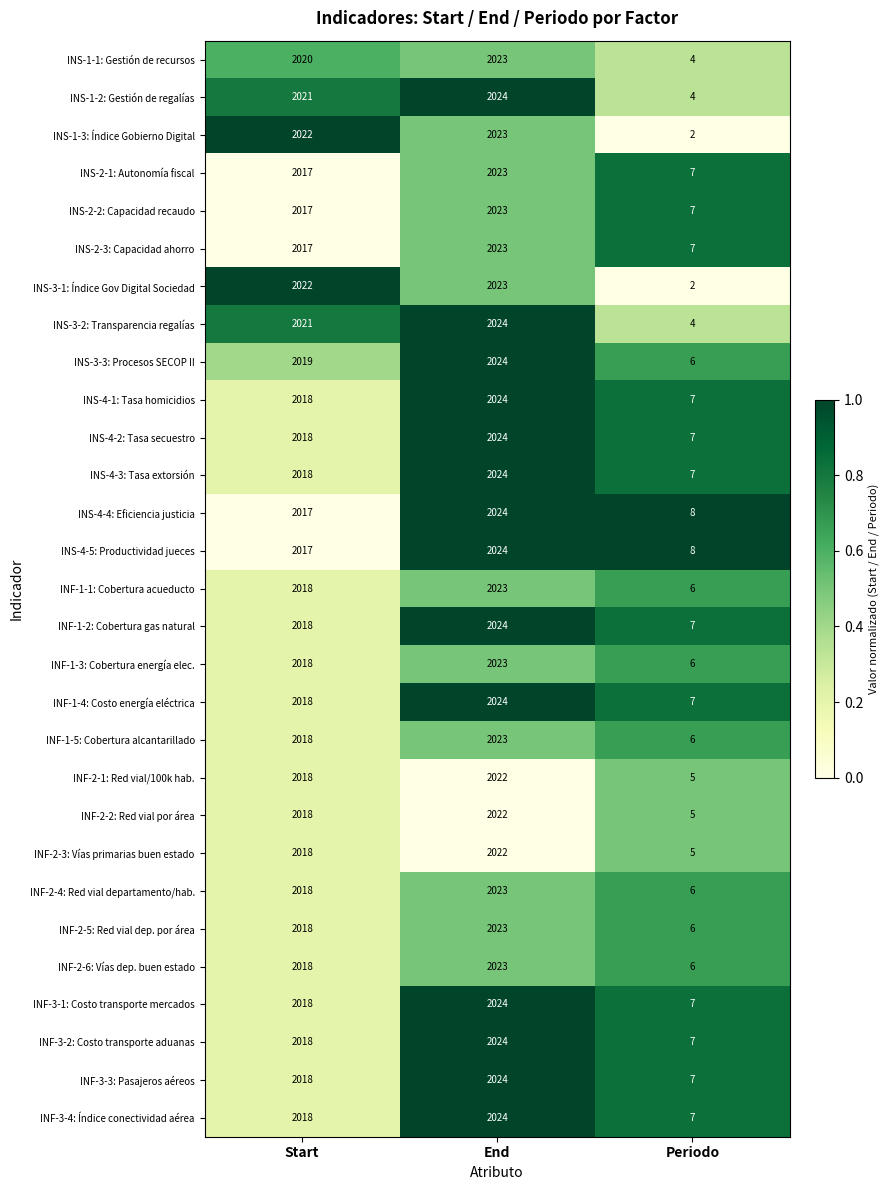

Count the number of data series in this chart.

29